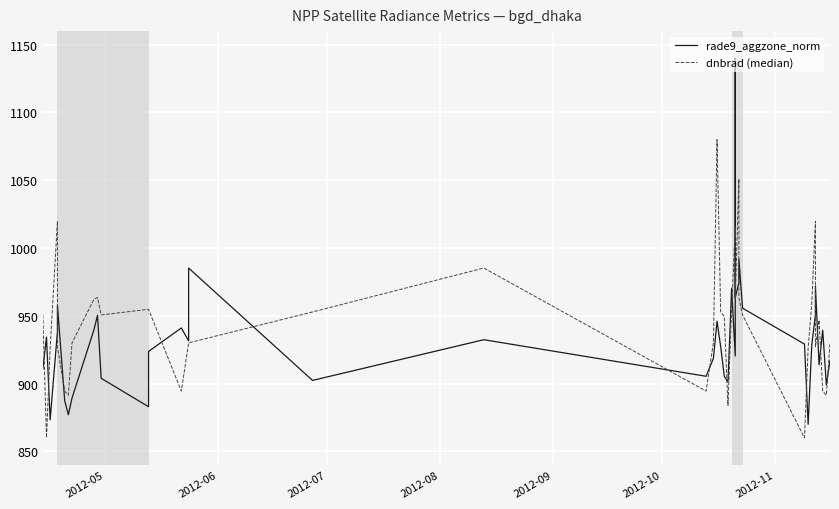

How many times do dnbrad (median) and rade9_aggzone_norm cross each other?

18